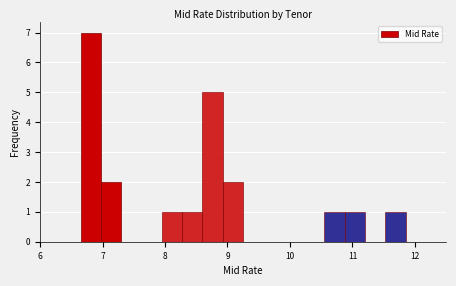

Around what value on the x-axis is the tallest bar? Give the approximate position of its centre, as read against the axis.

6.8